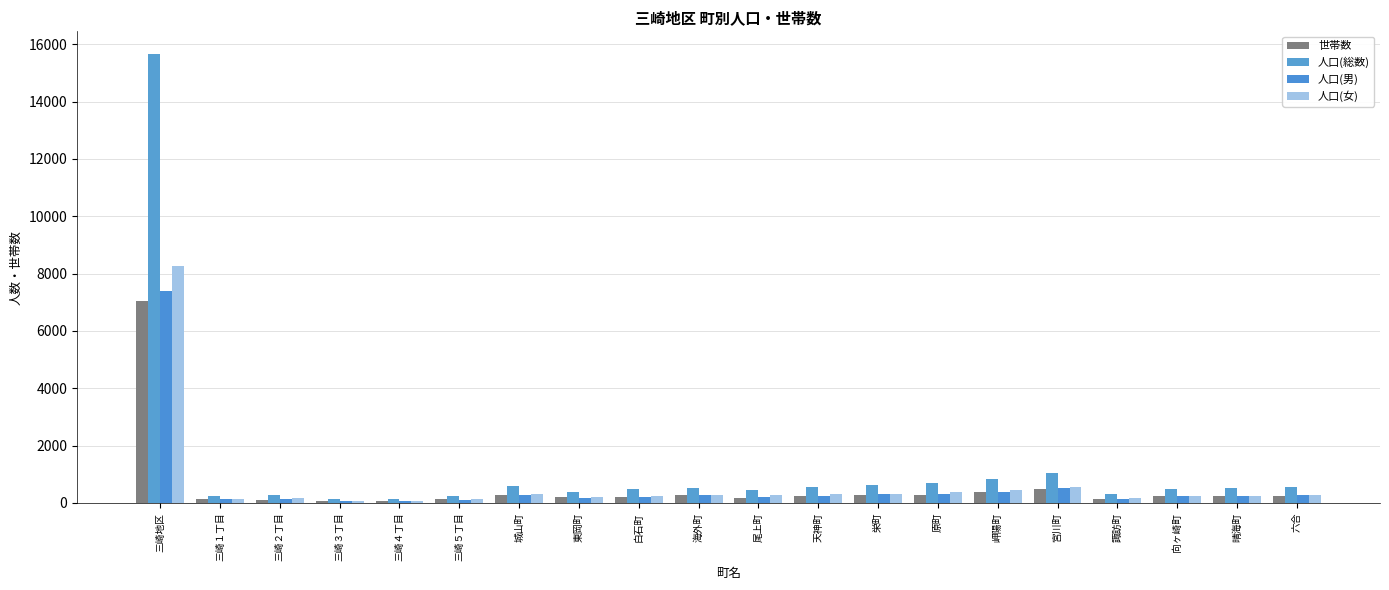

What is the label of the 5th bar from the right?

宮川町